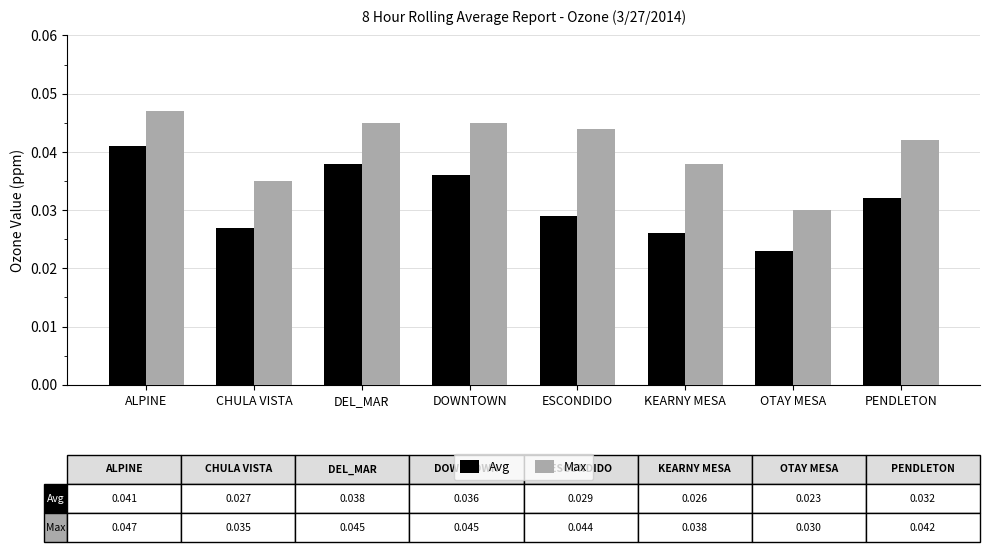

How many bars are there in each group?

2